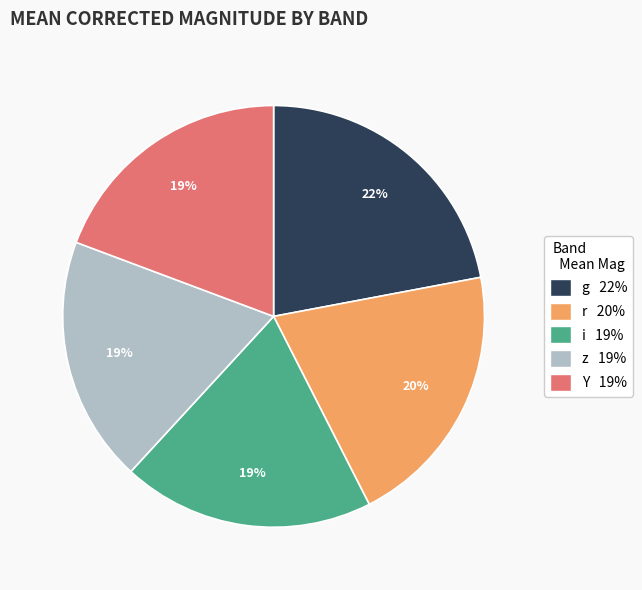

To the nearest percent, what percentage of the pie is Y 19%?

19%